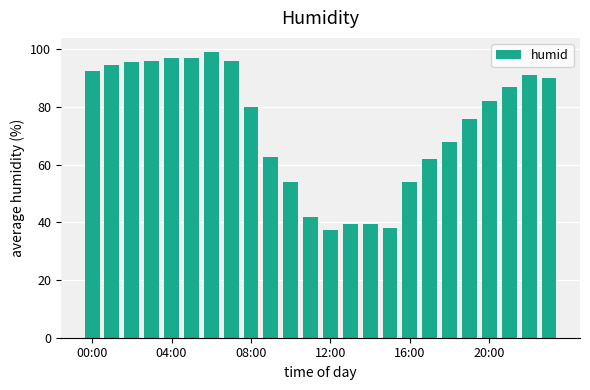

Reading right to left, list all the values displayed in this chart.

90.0	91.0	87.0	82.0	76.0	68.0	62.0	54.0	38.0	39.5	39.5	37.5	42.0	54.0	62.5	80.0	96.0	99.0	97.0	97.0	96.0	95.5	94.5	92.5